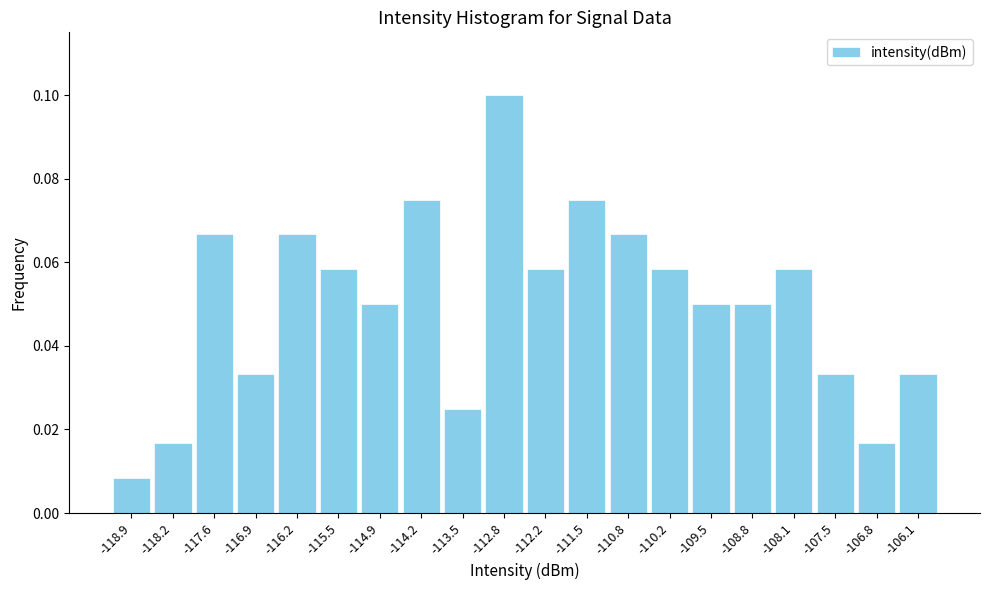

Reading left to right, transcribe this chart: for each bar, give the range it covers on the x-axis and its height. Neither the bar edges nor the heights are printed on the chart, so give them approximately, as read against the axes.

-119.2 to -118.6: 0.008
-118.6 to -117.9: 0.016
-117.9 to -117.2: 0.066
-117.2 to -116.6: 0.034
-116.6 to -115.9: 0.066
-115.9 to -115.2: 0.058
-115.2 to -114.5: 0.050
-114.5 to -113.9: 0.076
-113.9 to -113.2: 0.026
-113.2 to -112.5: 0.100
-112.5 to -111.8: 0.058
-111.8 to -111.2: 0.076
-111.2 to -110.5: 0.066
-110.5 to -109.8: 0.058
-109.8 to -109.1: 0.050
-109.1 to -108.5: 0.050
-108.5 to -107.8: 0.058
-107.8 to -107.1: 0.034
-107.1 to -106.4: 0.016
-106.4 to -105.8: 0.034